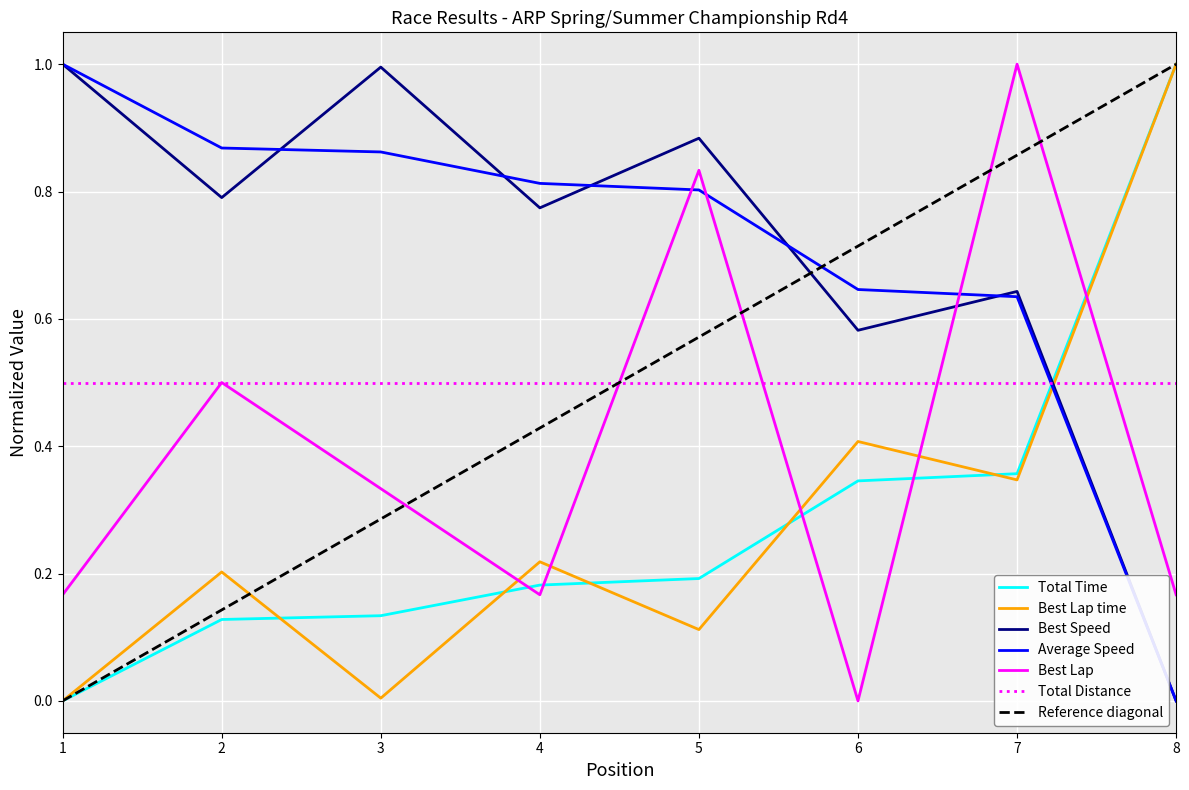

Where is the first local minimum for Best Lap?

4